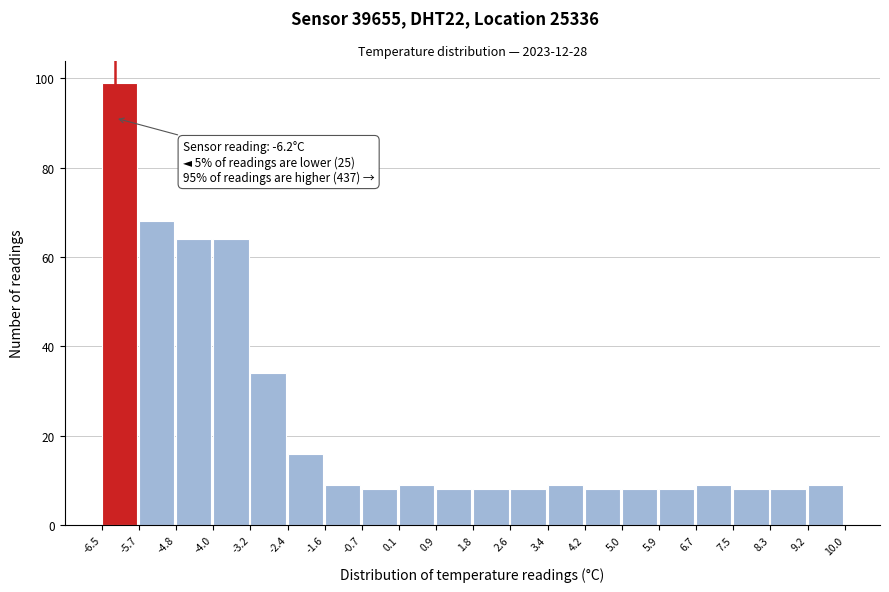

Over which range of the x-axis is the bar tallest?

-6.5 to -5.7